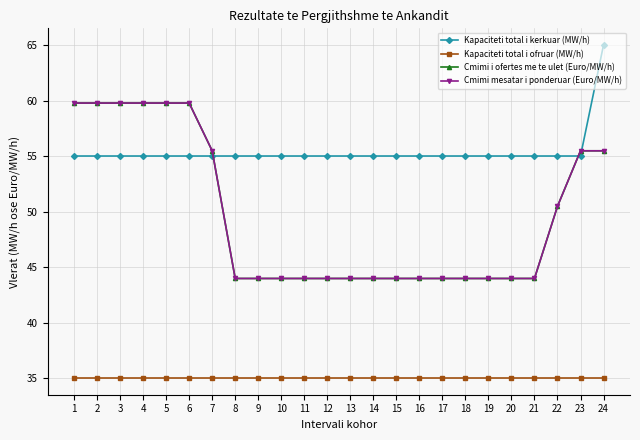

At which label is Cmimi mesatar i ponderuar (Euro/MW/h) closest to 51?

22